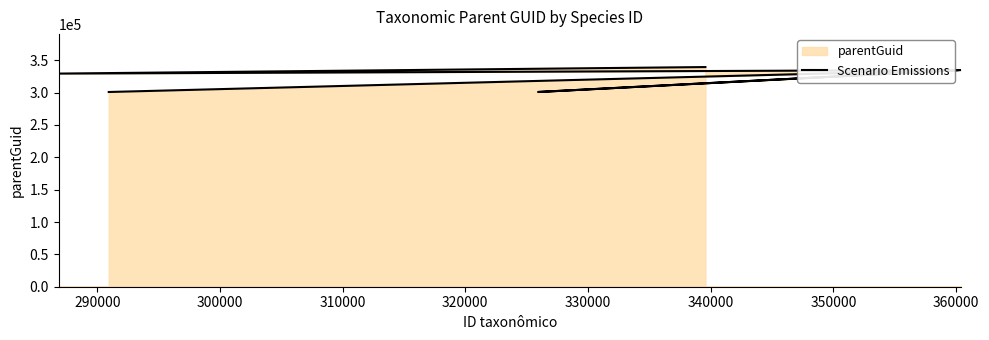

Does the chart have visible grid lines?

No